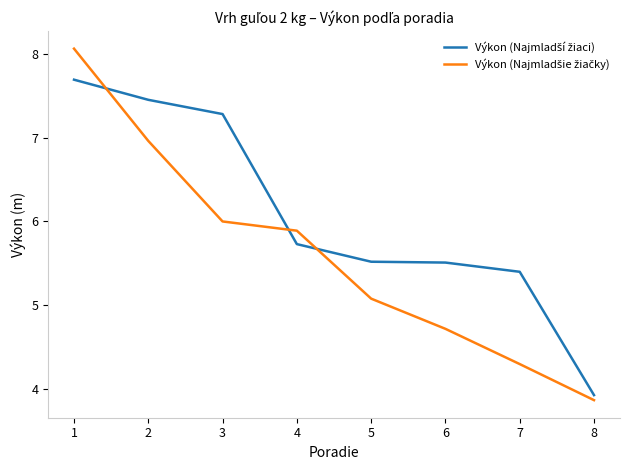

Does the chart display data point markers on the line(s)?

No